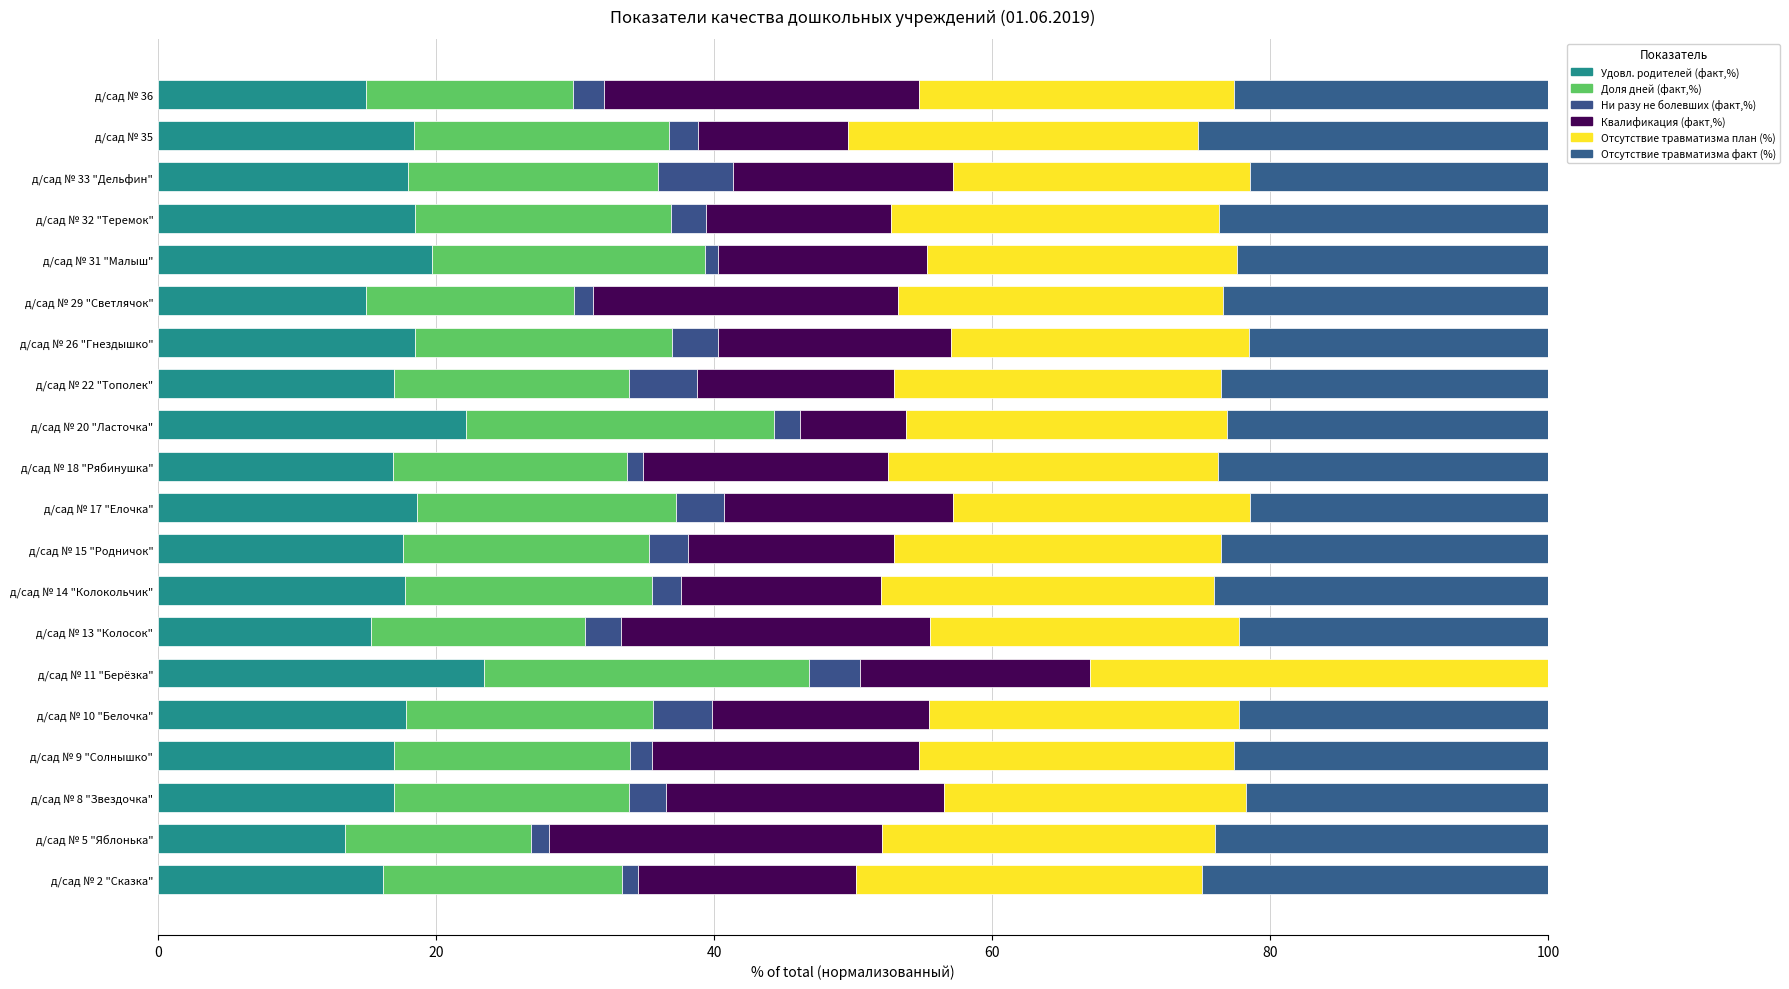

How many categories are shown in the chart?

20